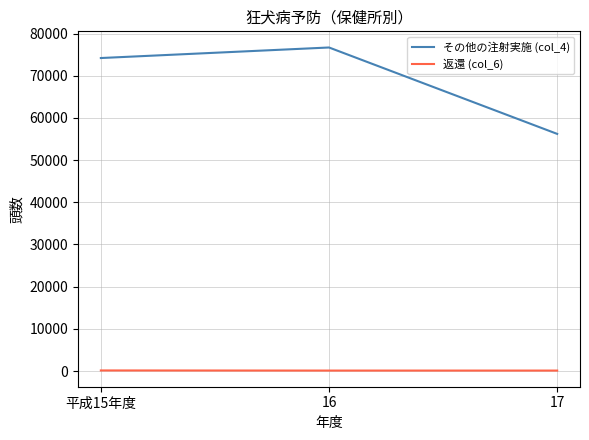

At how many categories does at least one series exceed 46159?

3